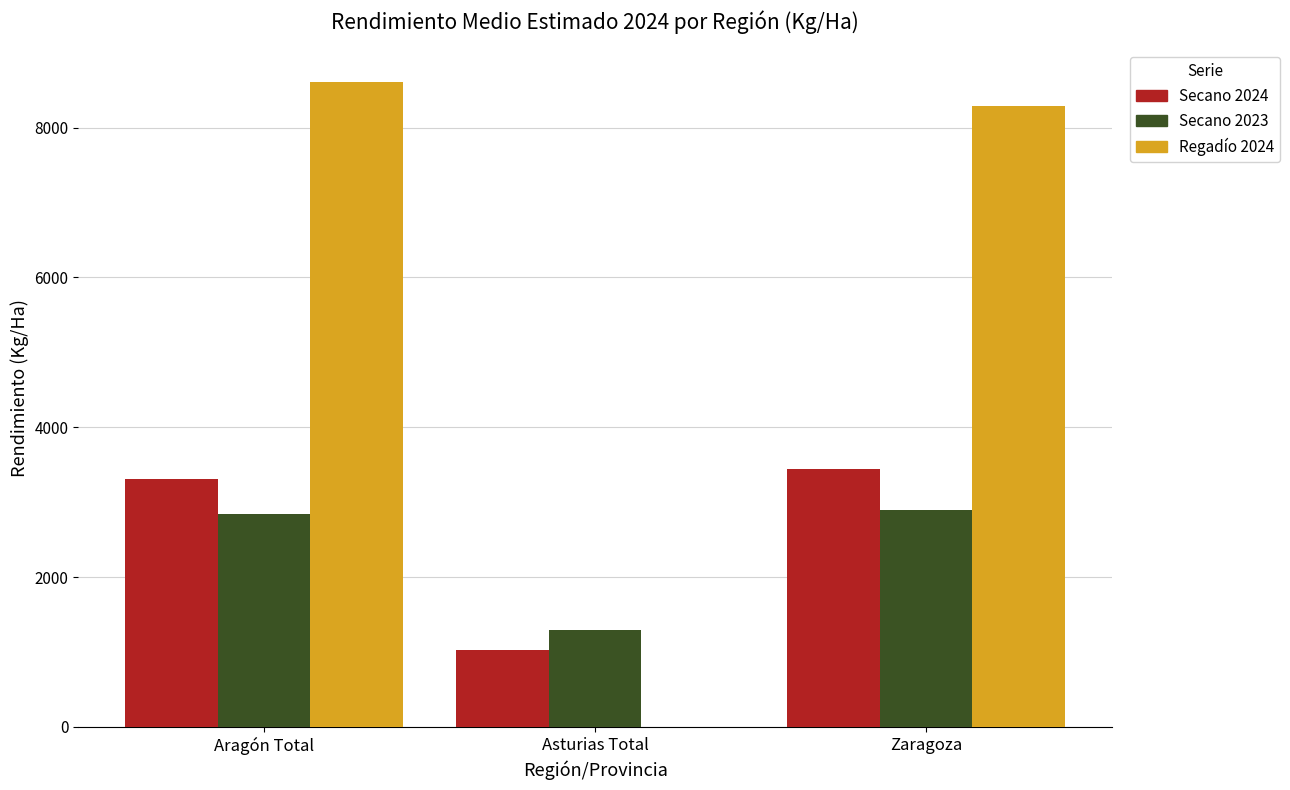

How many categories are shown in the chart?

3